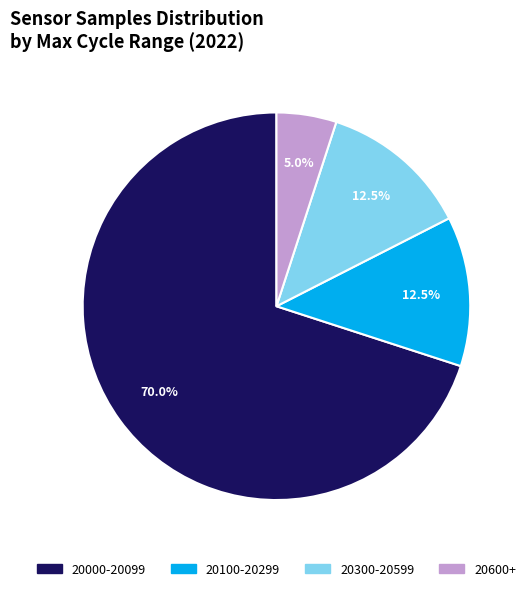

Is there any slice that represents more than half of the pie?

Yes